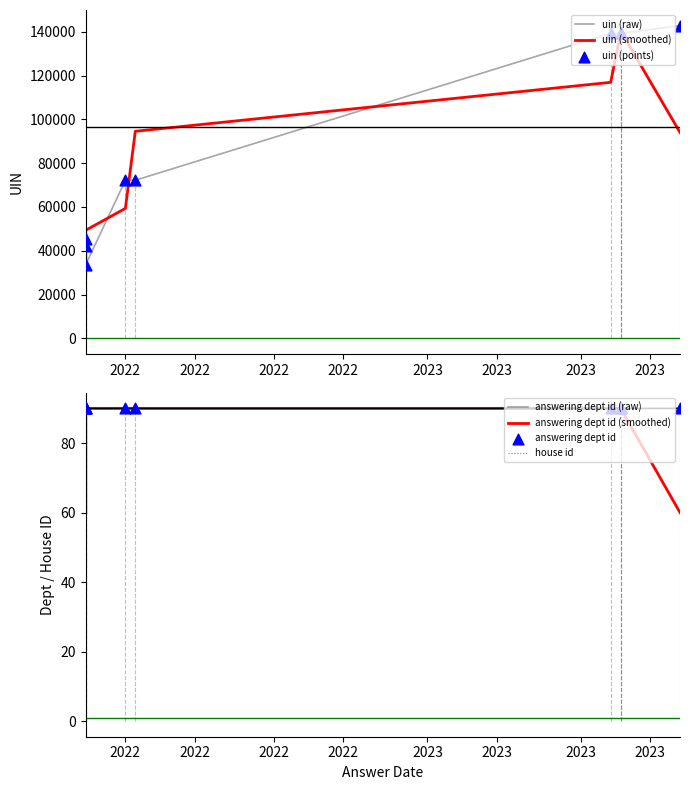

Which series contains the highest Y value?

uin